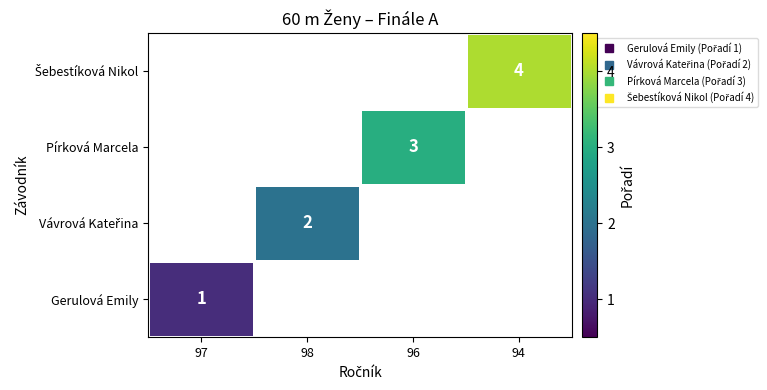

Is the value of Gerulová Emily at 96 greater than the value of Šebestíková Nikol at 96?

No